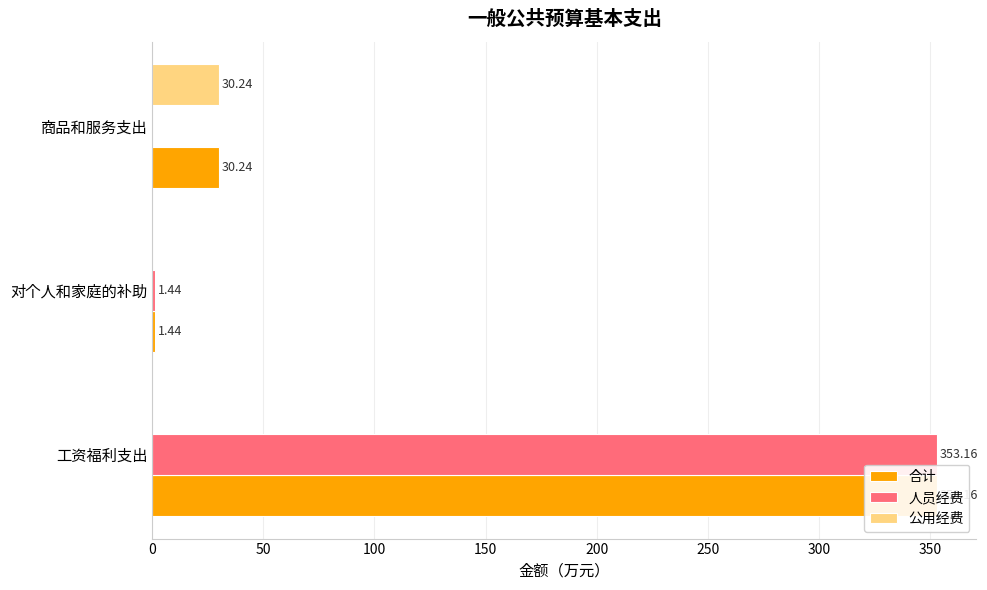

Which series has the largest total across all categories?

合计